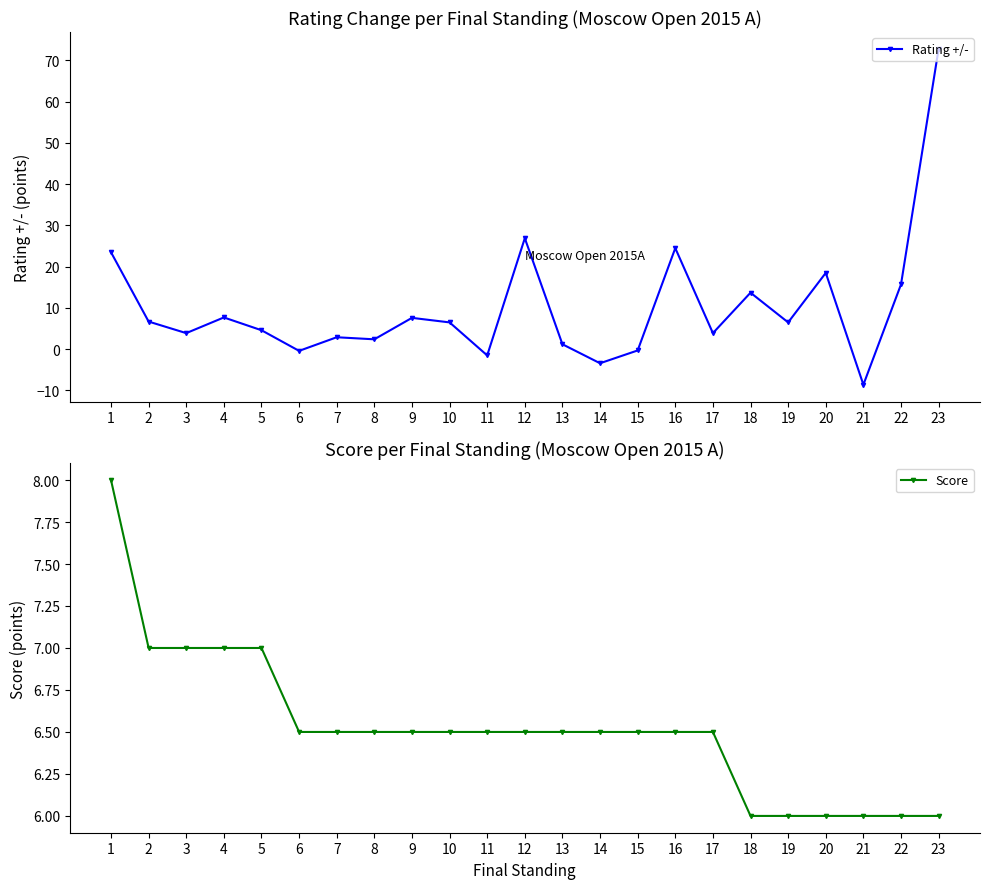

List the series in order of their overall mean, highest first.

Rating +/-, Score